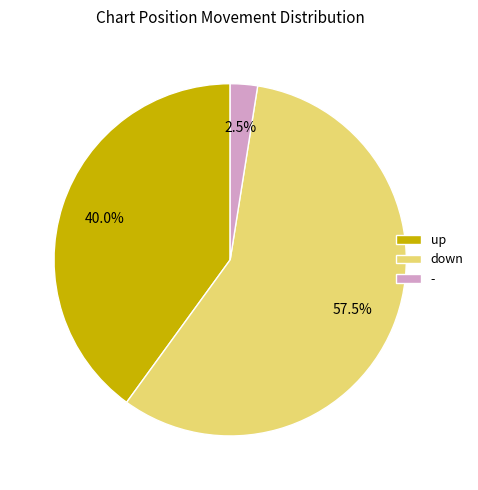

To the nearest percent, what portion does up represent?

40%